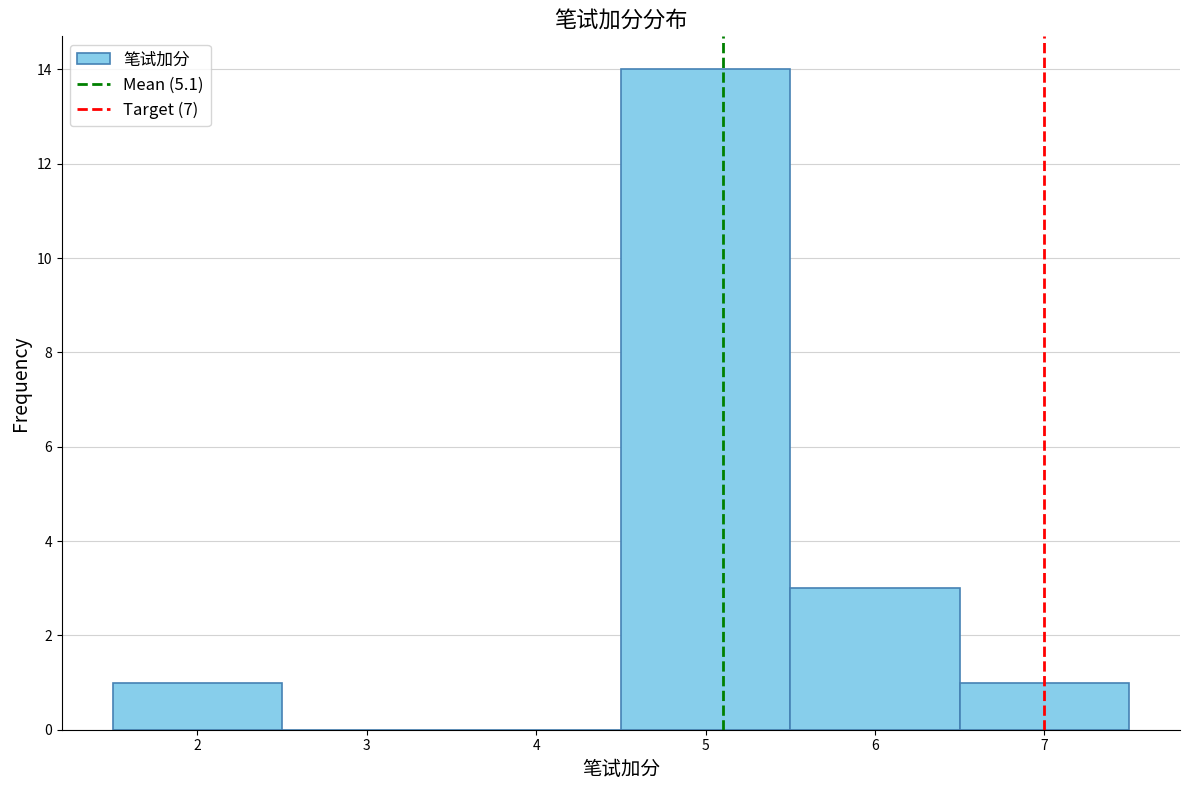

Reading left to right, transcribe this chart: for each bar, give the range it covers on the x-axis and its height. The values are not printed on the chart, so give them approximately, as read against the axis.

1.5 to 2.5: 1
2.5 to 3.5: 0
3.5 to 4.5: 0
4.5 to 5.5: 14
5.5 to 6.5: 3
6.5 to 7.5: 1